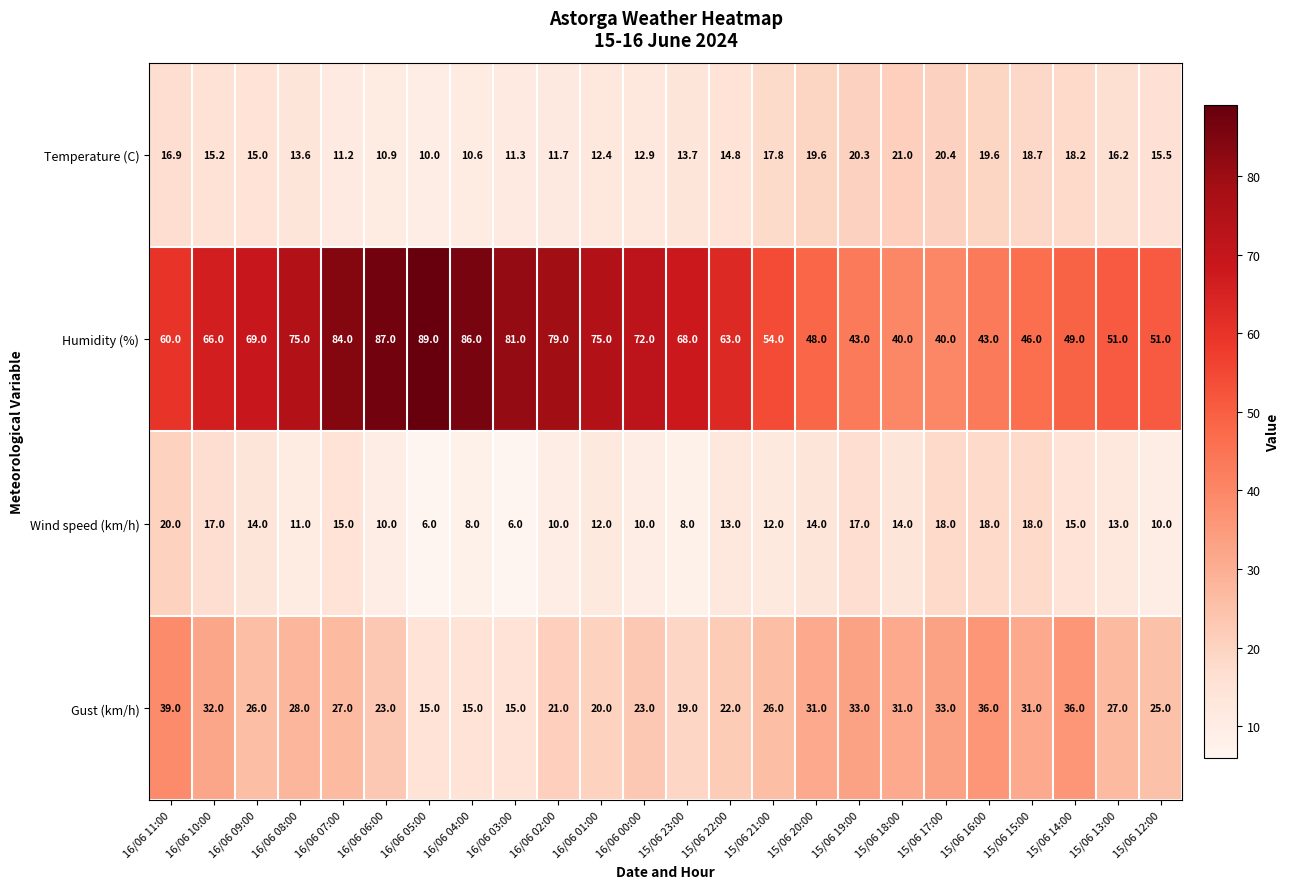

Count the number of data series in this chart.

4